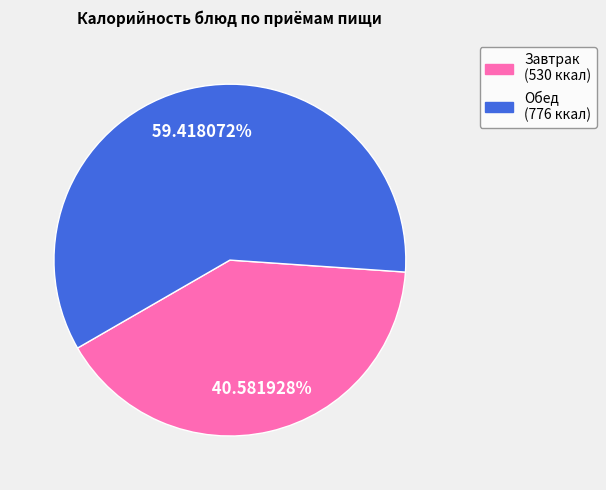

How many segments does this pie chart have?

2